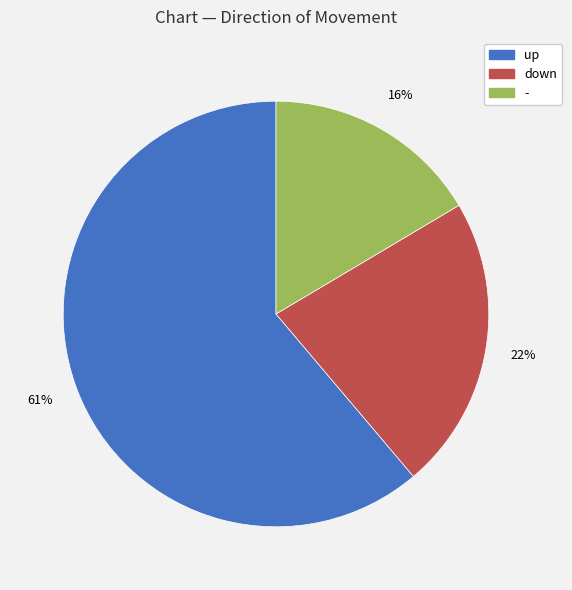

Approximately how many times larger is the value at - compared to up?

0.3